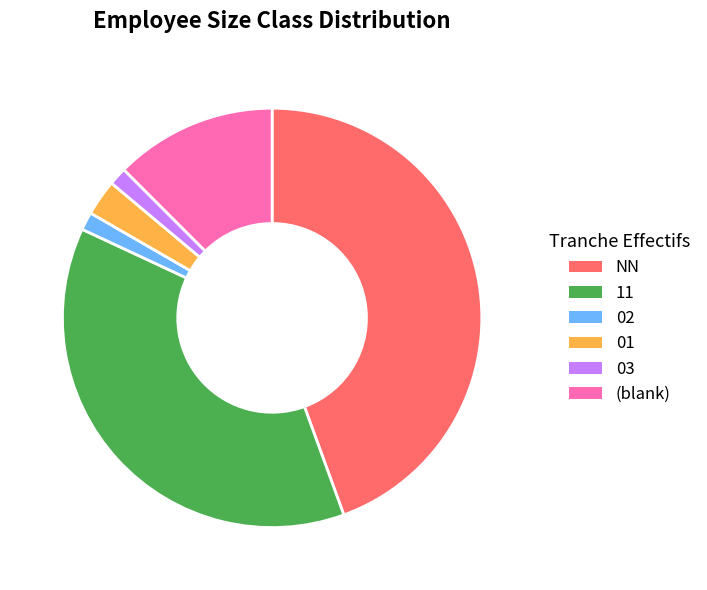

True or false: NN accounts for 36% of the total.

False